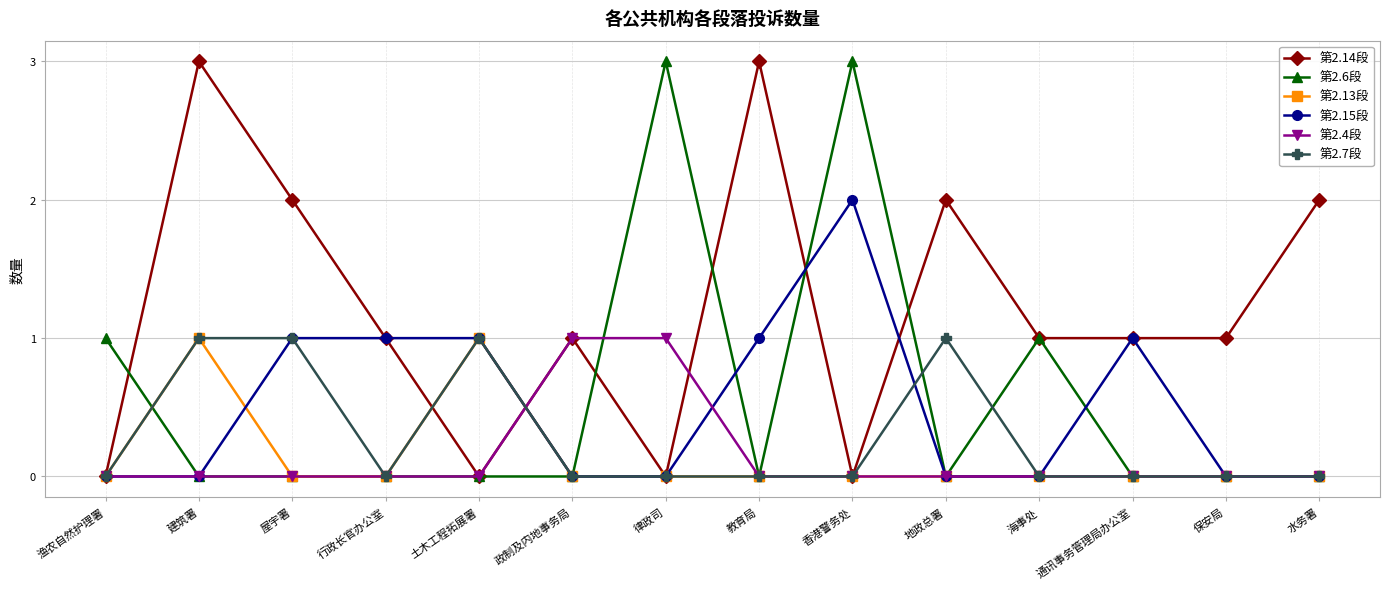

Count the number of data series in this chart.

6